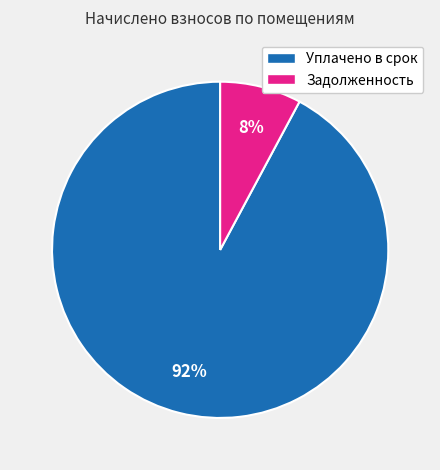

Count the number of slices in the pie.

2